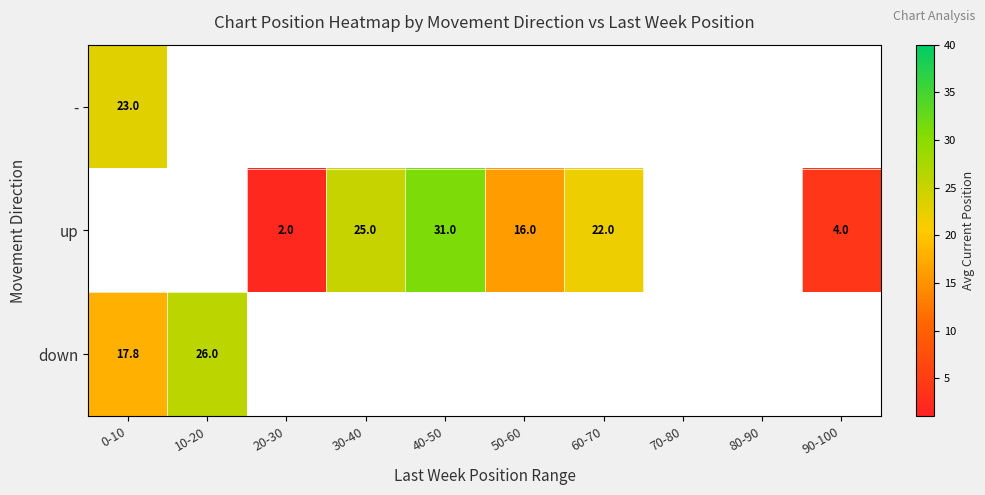

Is it true that up equals 7.7 at 40-50?

False